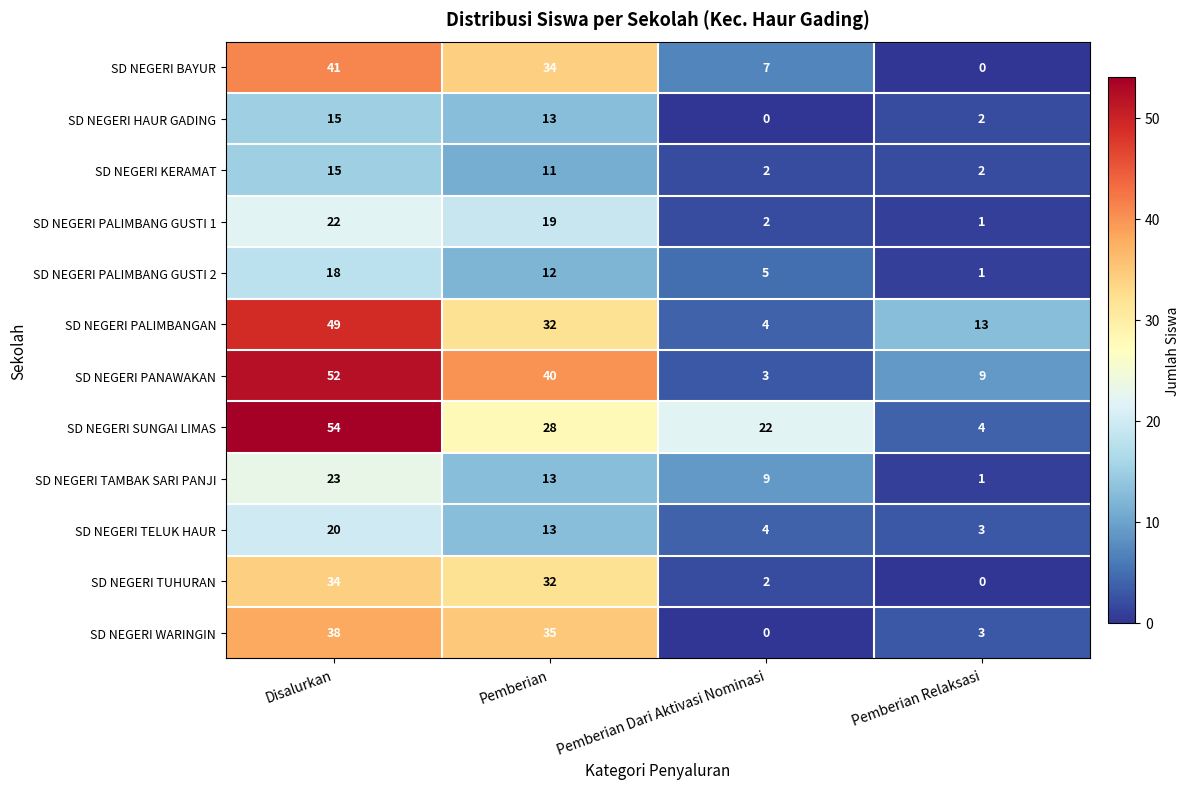

What is the sum of all SD NEGERI WARINGIN values?

76